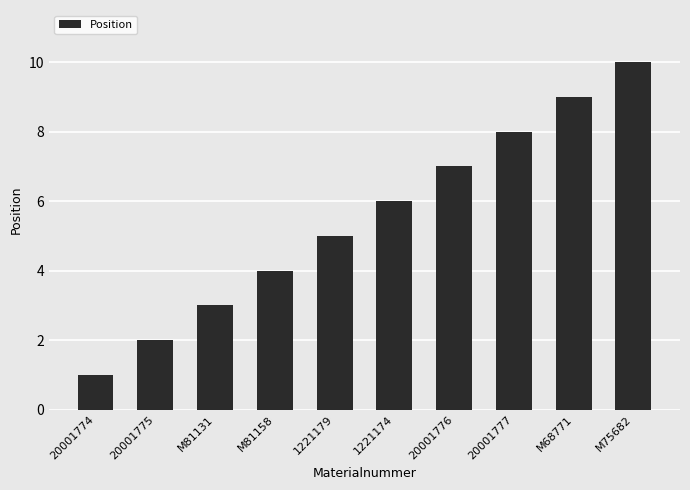

How many data points does each series have?

10